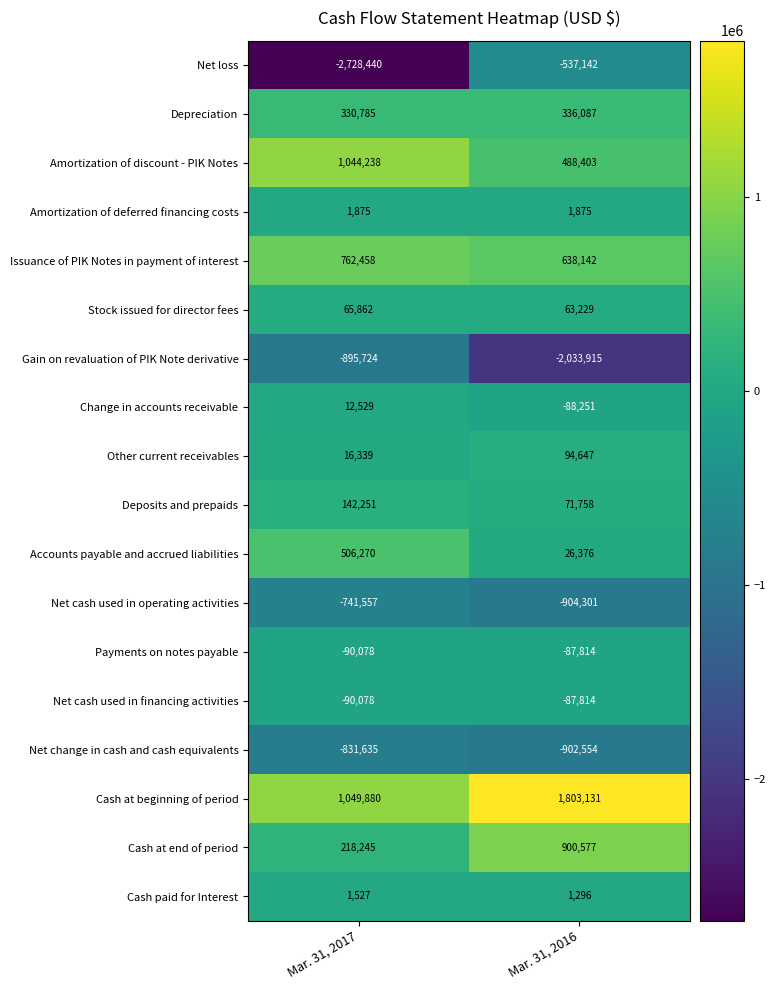

What is the average value of the Net loss series?

-1632791